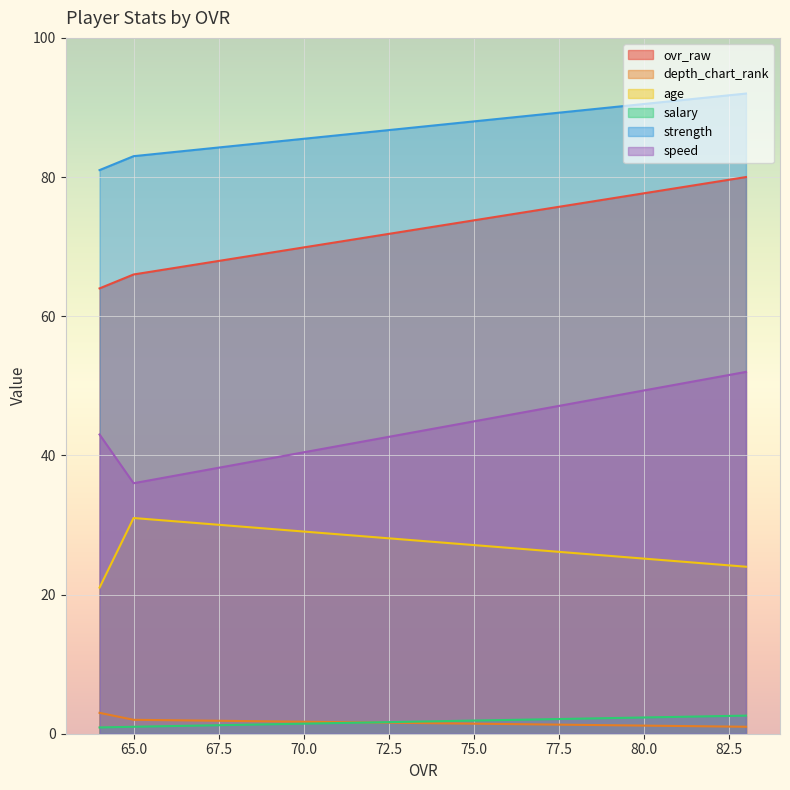

At which category is the sum across all series the highest?

83